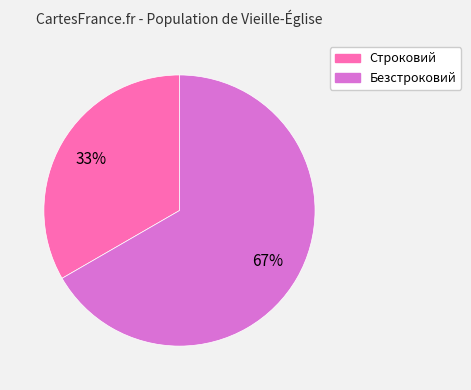

Which category has the smallest portion of the pie?

Строковий